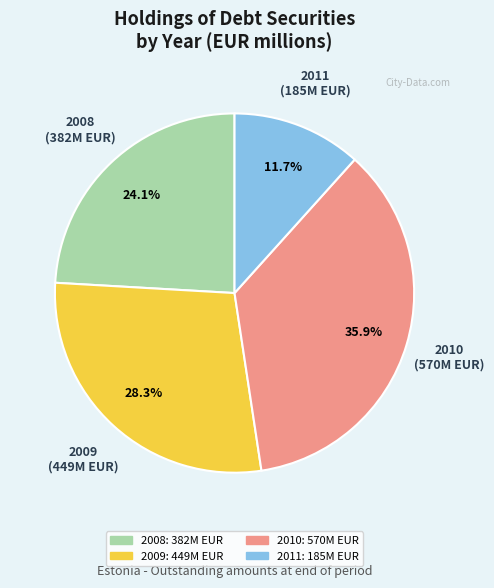

What is the largest slice in the pie chart?

2010